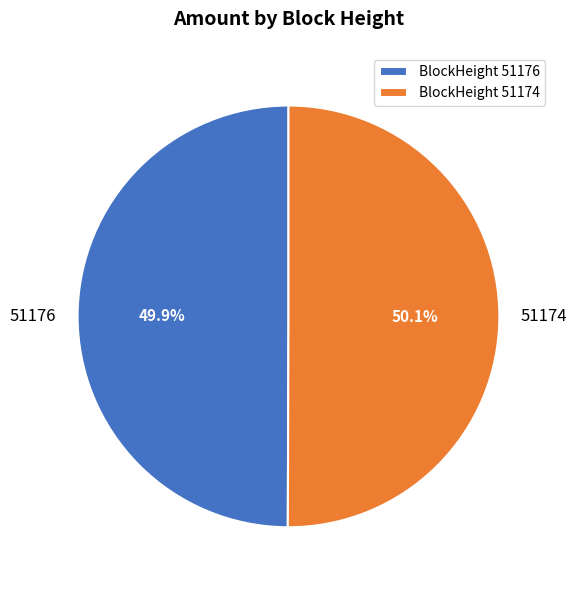

How many segments does this pie chart have?

2